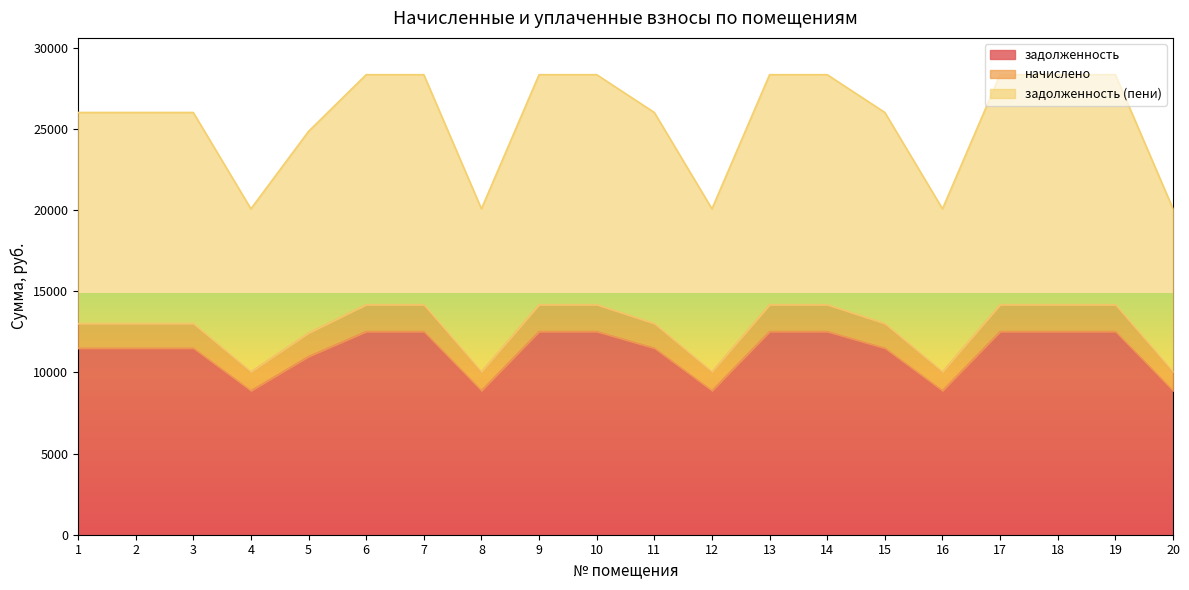

Is the value of задолженность (пени) at 9 greater than the value of начислено at 11?

Yes